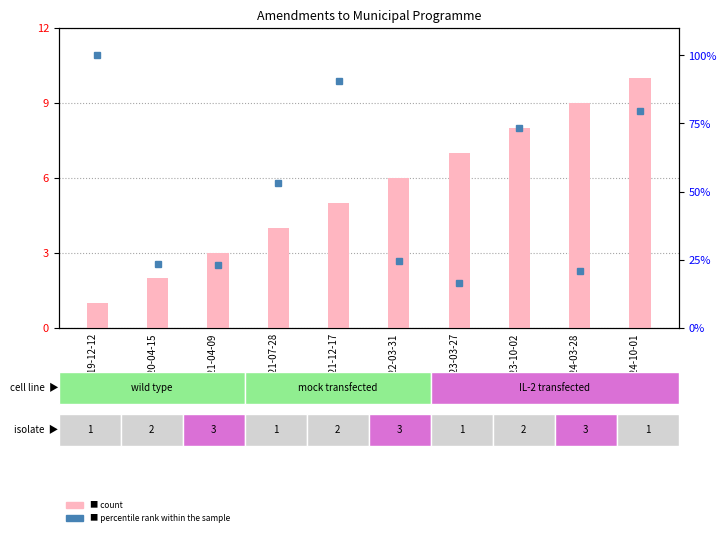

What is the difference between the maximum and minimum values?

9